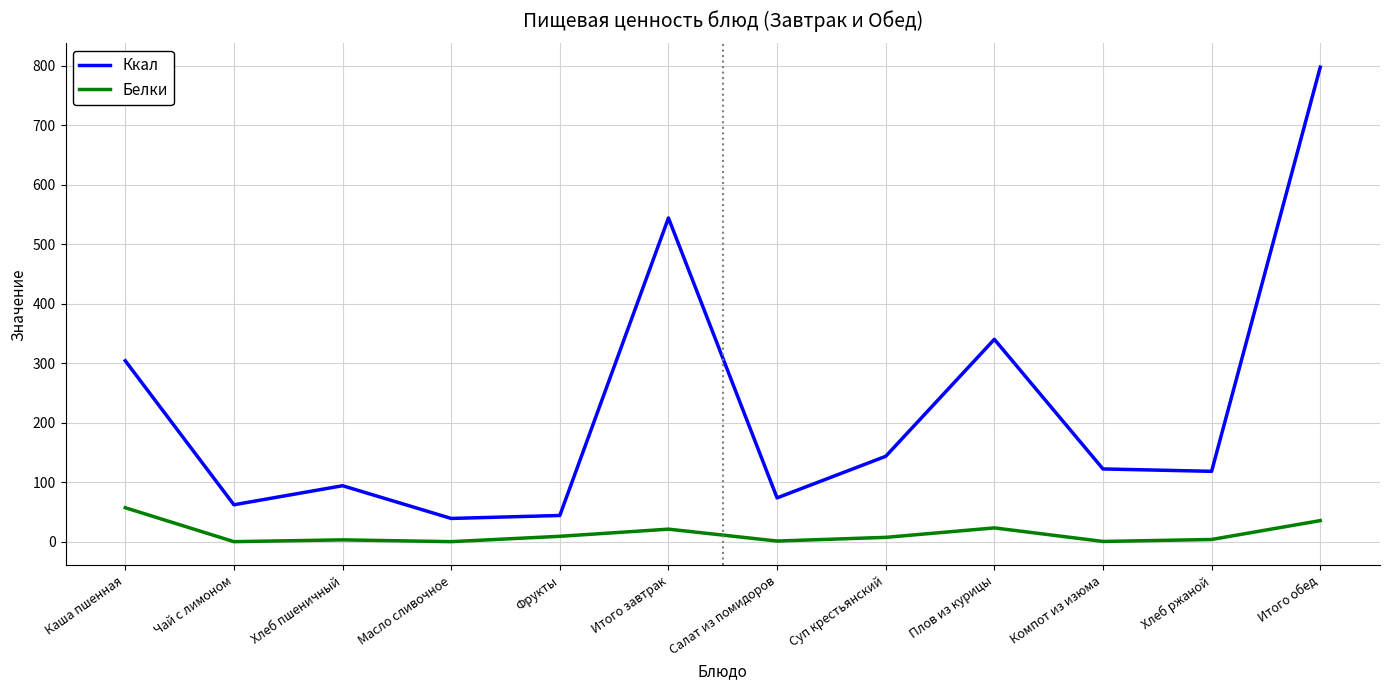

What is the maximum value shown in the chart?

797.4